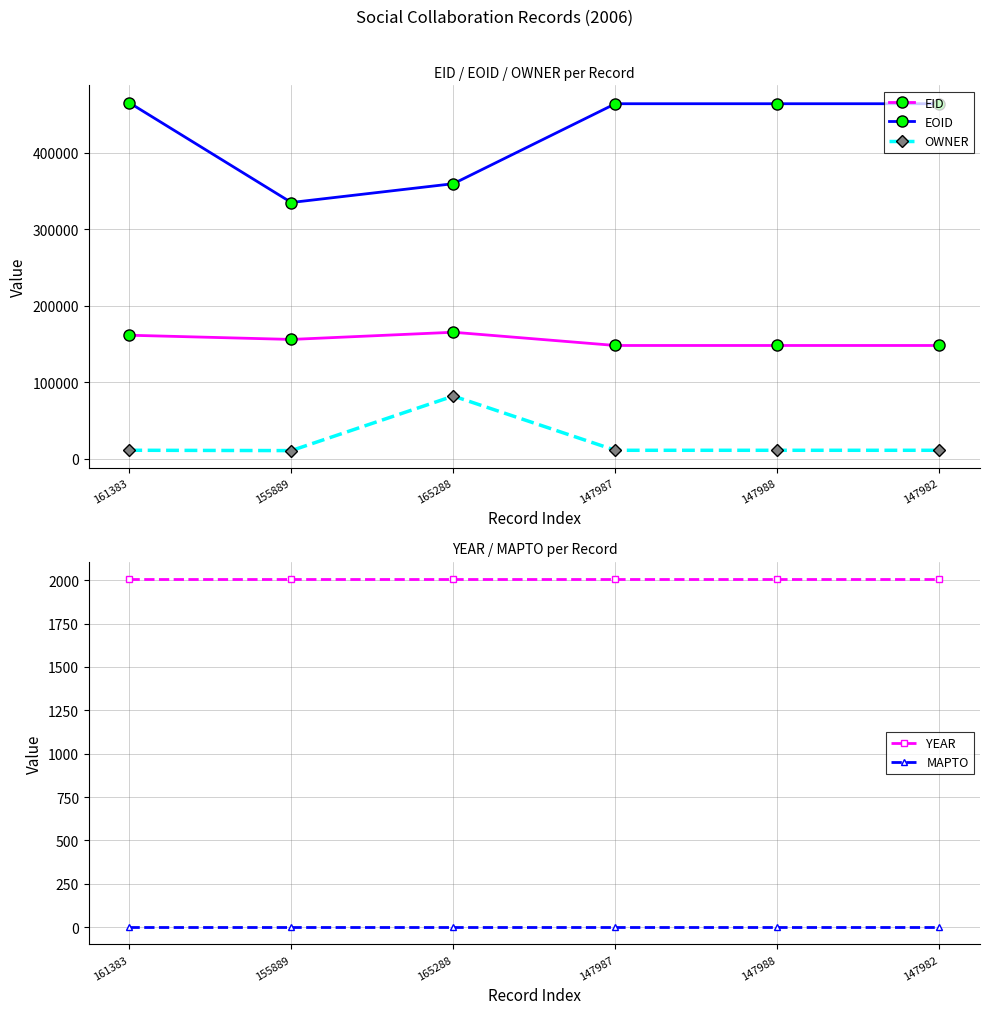

True or false: EID has more than 2 points higher than both neighbors.

False